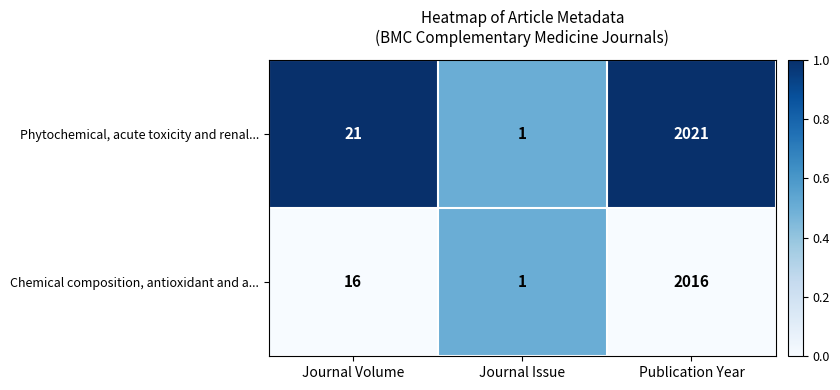

What is the maximum value shown in the chart?

2021